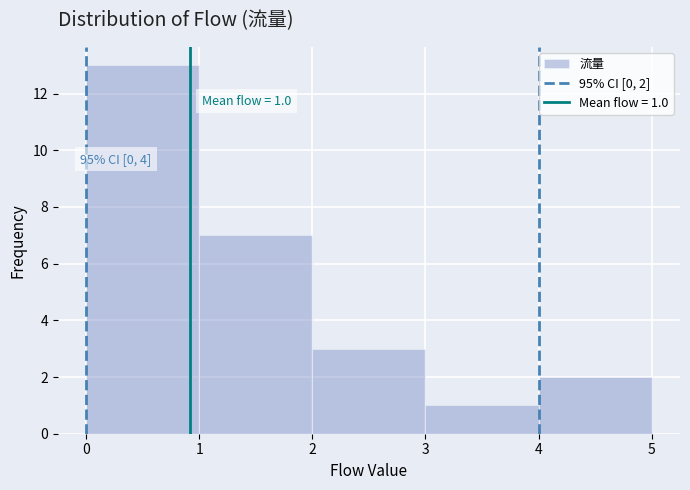

Which range on the x-axis has the tallest bar?

0 to 1